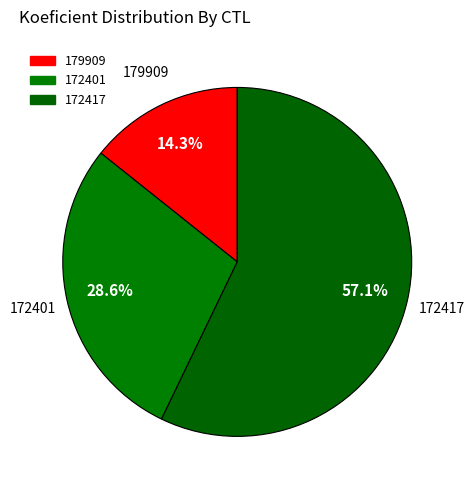

Count the number of slices in the pie.

3